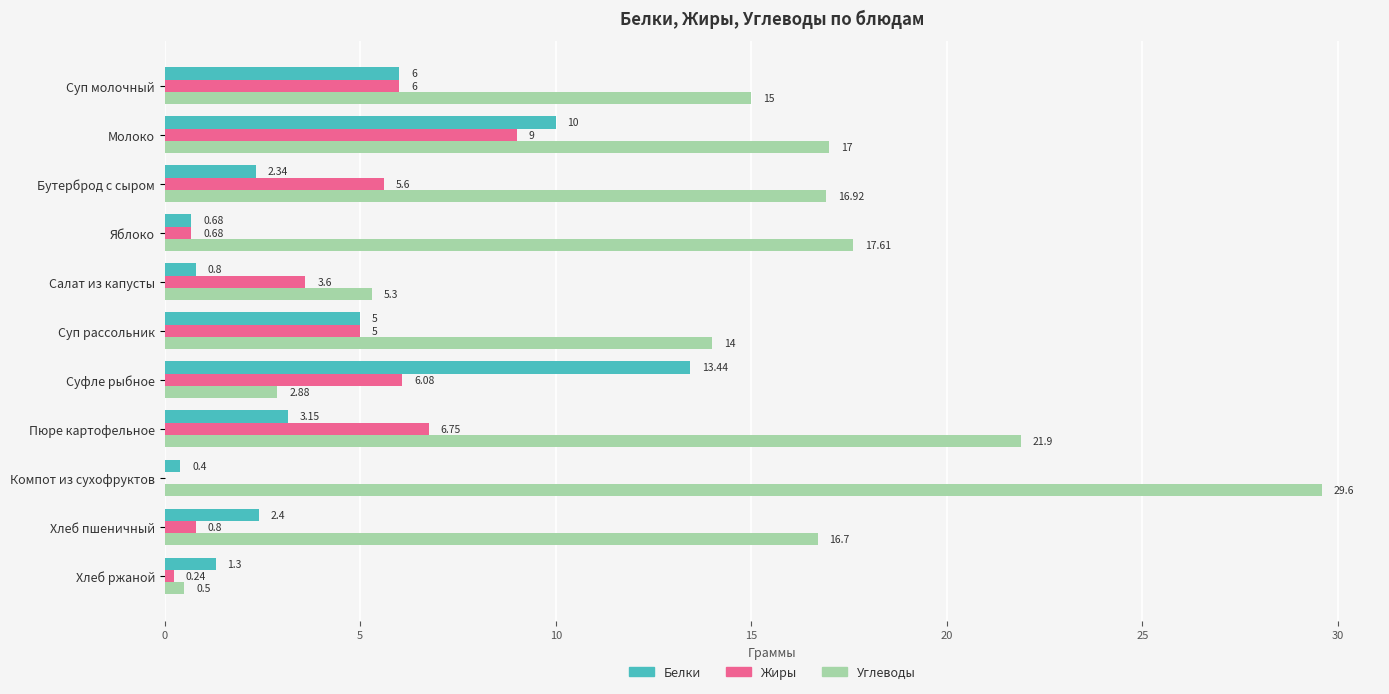

At which category is the sum across all series the highest?

Молоко